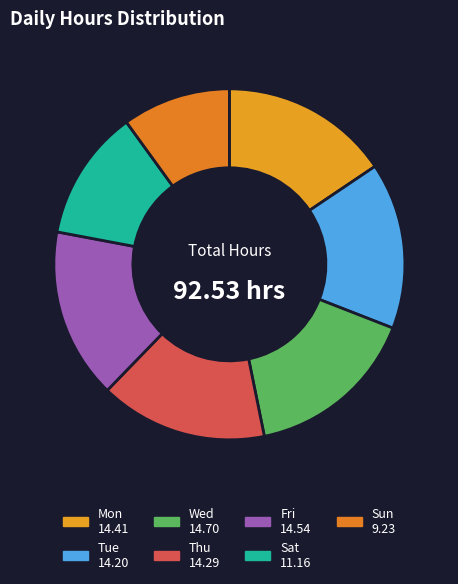

To the nearest percent, what portion does Sun represent?

10%